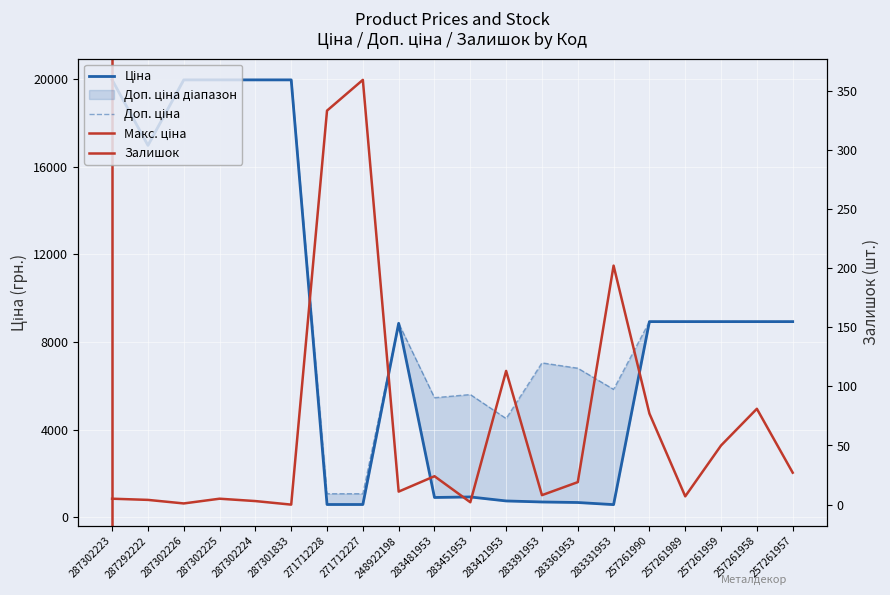

True or false: Залишок and Ціна cross at least once.

False